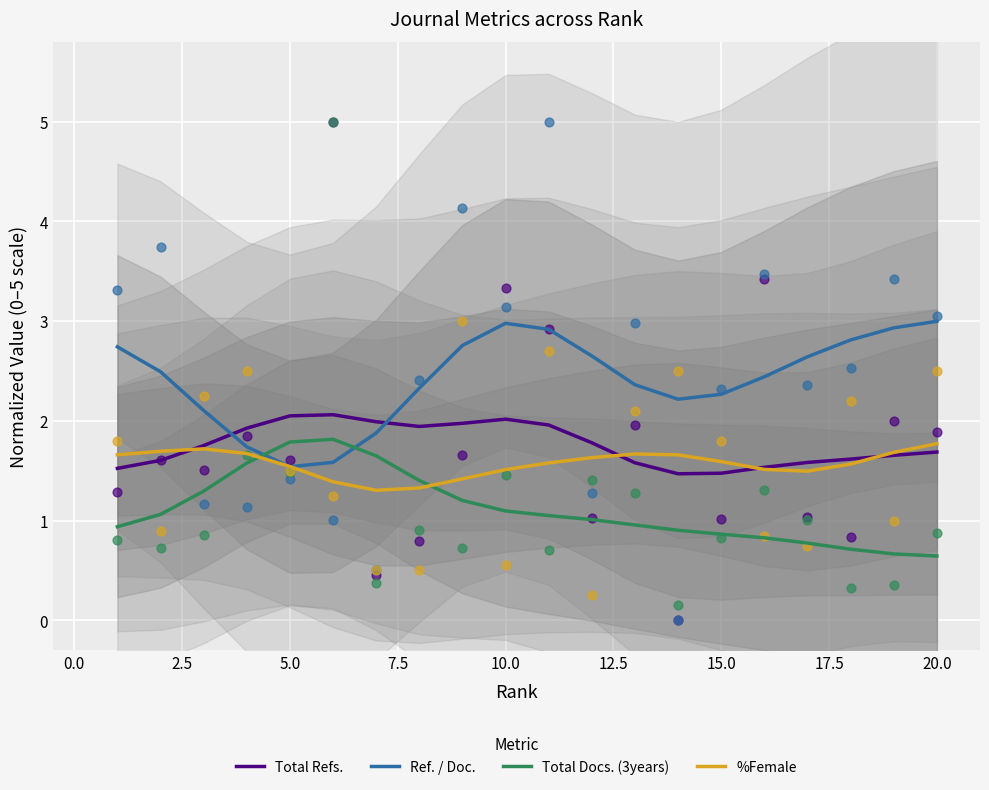

What are all the series names shown in the legend?

Total Refs., Ref. / Doc., Total Docs. (3years), %Female